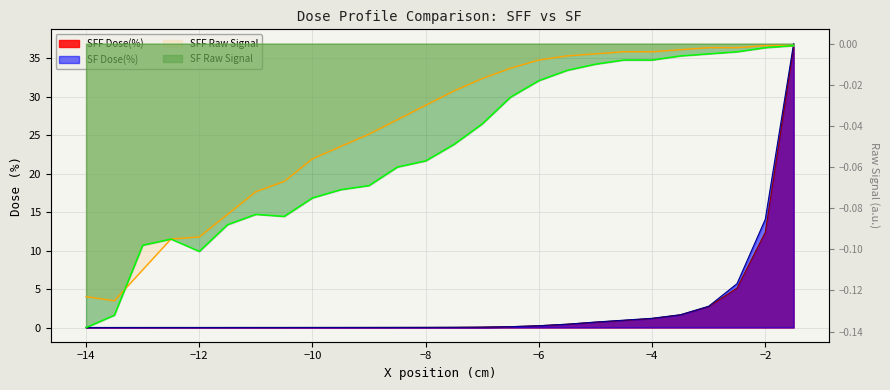

At -7.5, list the series in order from largest to smallest.

SFF Dose(%), SF Dose(%), SFF Raw, SF Raw